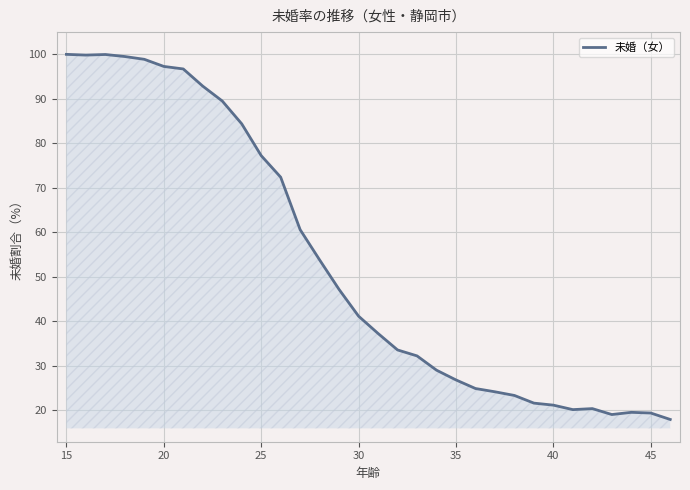

What is the difference between the maximum and minimum values?

82.0